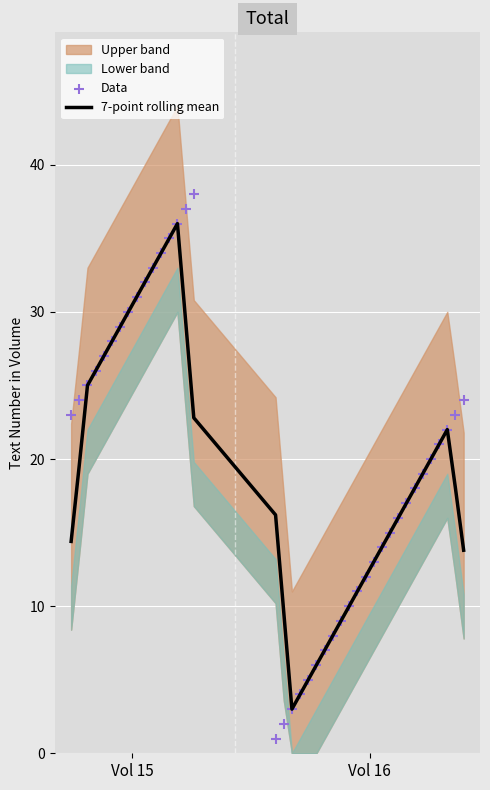

What is the lowest value of the 7-point rolling mean series?

3.0